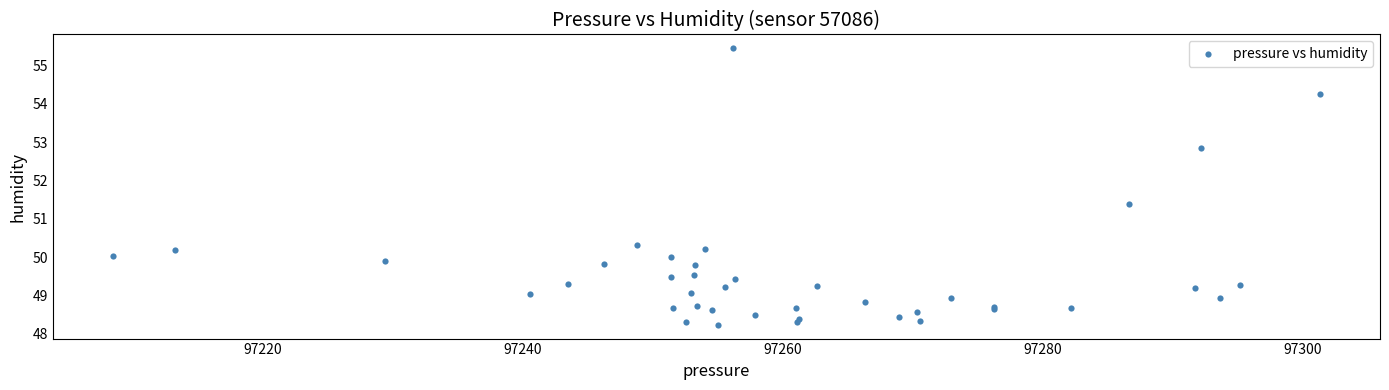

What Y value in the scatter plot is closest to 51?

51.4